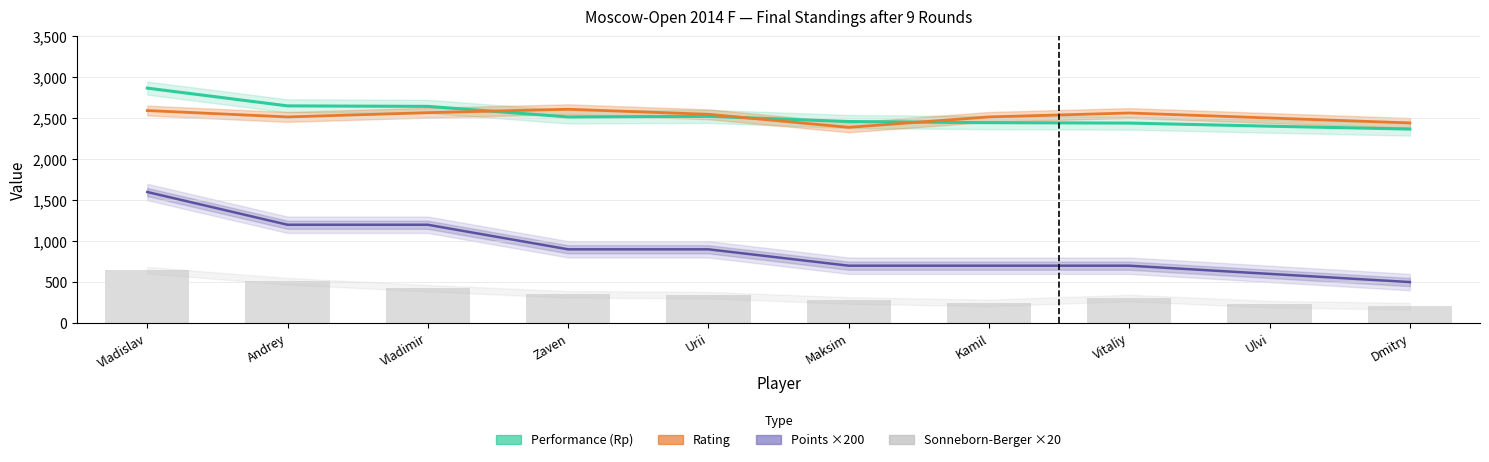

Rank the series by their maximum value, from lowest to highest.

Sonneborn-Berger ×20, Points ×200, Rating, Performance (Rp)